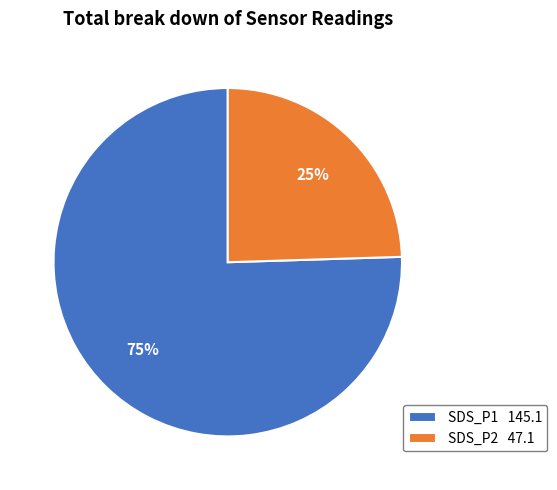

Do SDS_P1 145.1 and SDS_P2 47.1 together represent more than half of the pie?

Yes